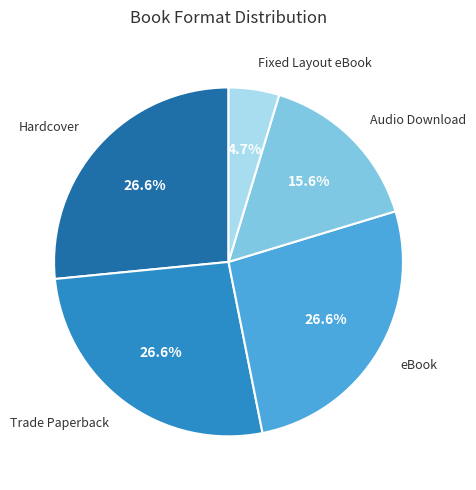

Count the number of slices in the pie.

5